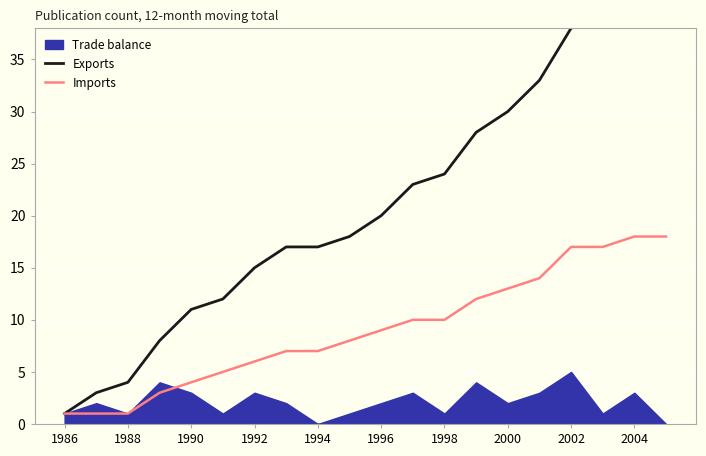

The Imports series shows 4 at 1994. True or false?

False